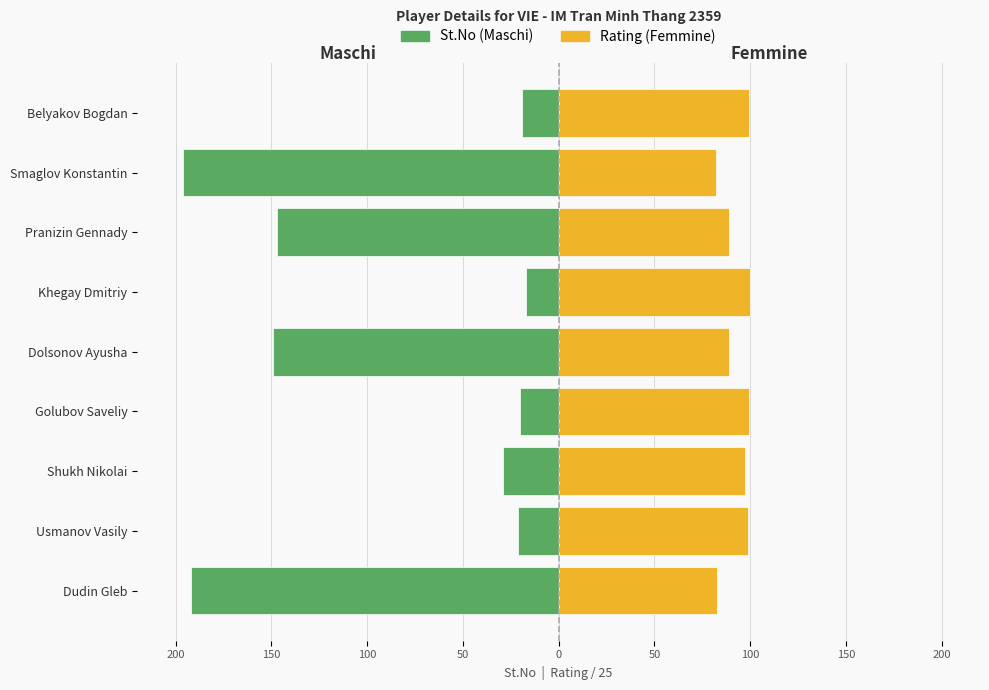

Rank the series at Usmanov Vasily from lowest to highest value.

St.No (Maschi), Rating (Femmine)